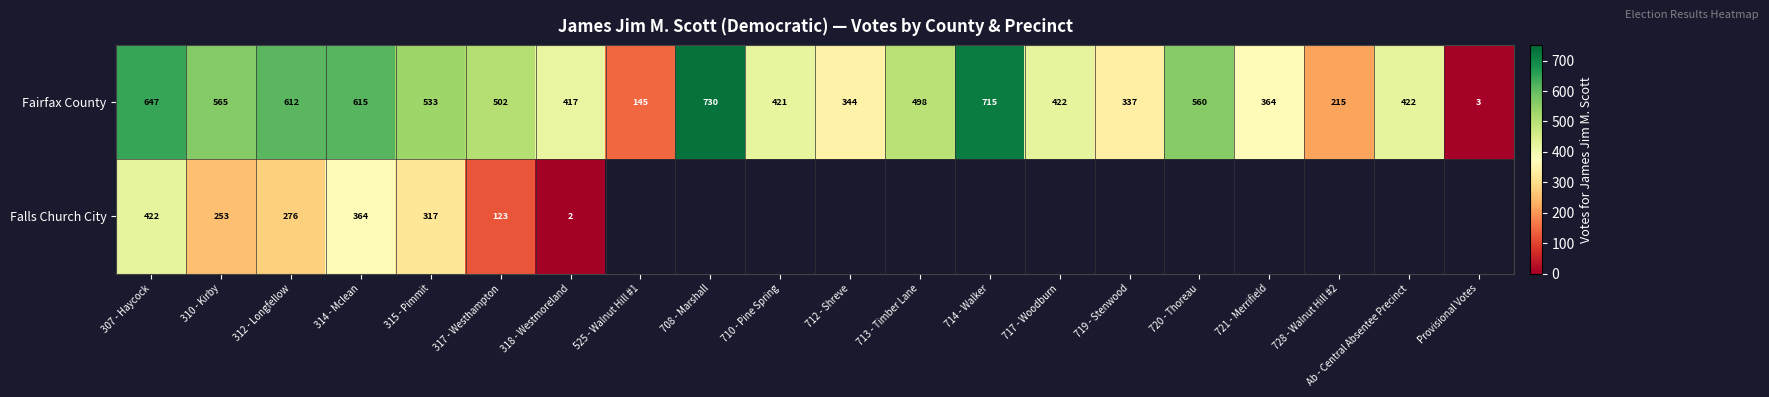

What is the difference between the second highest and minimum values in the Fairfax County series?

712